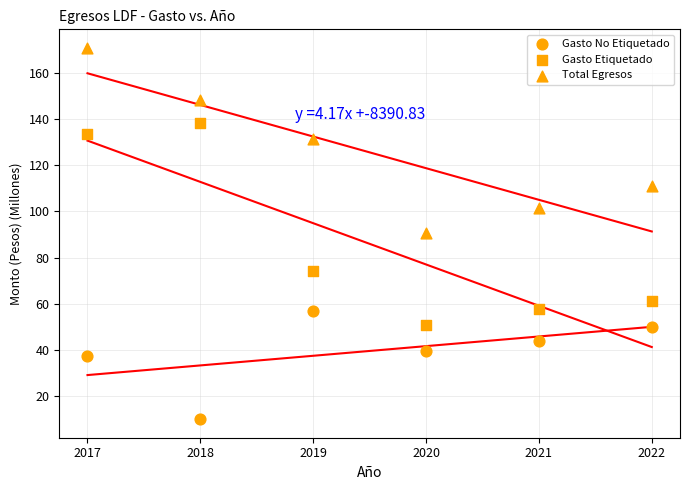

How many data points are displayed?

18